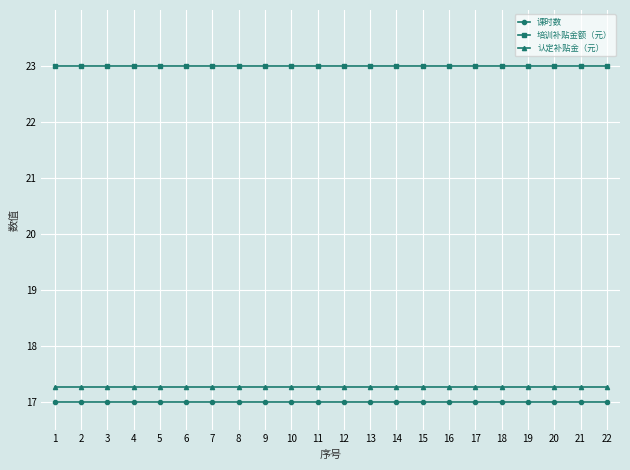

How many distinct data groups are displayed?

3